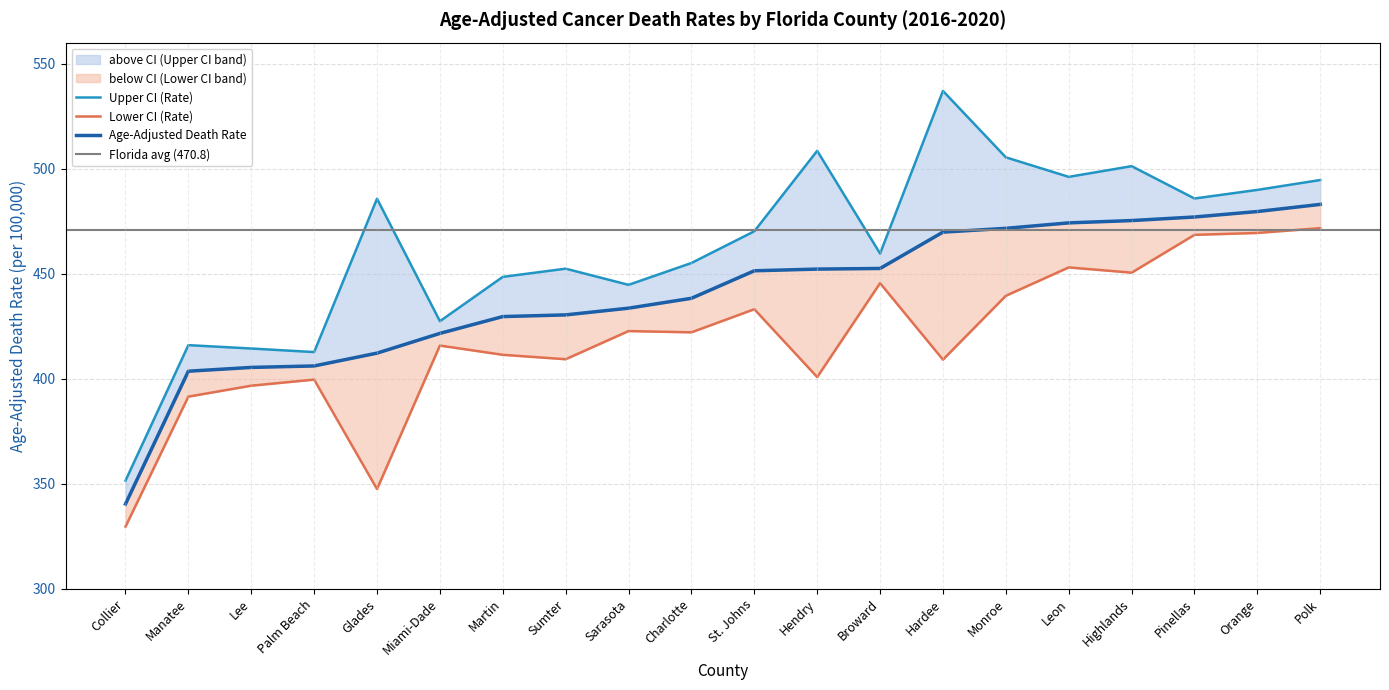

What is the label of the 7th point from the left?

Martin